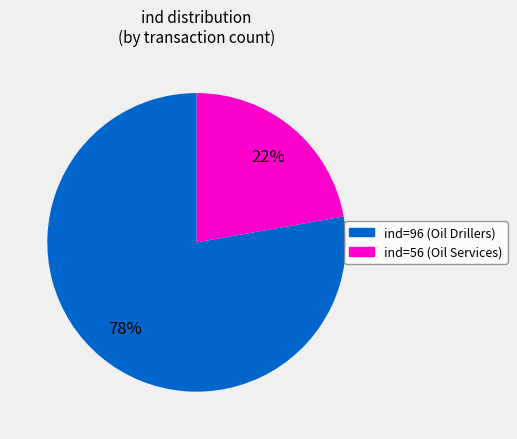

To the nearest percent, what is the difference between the largest and smallest slice percentages?

56%